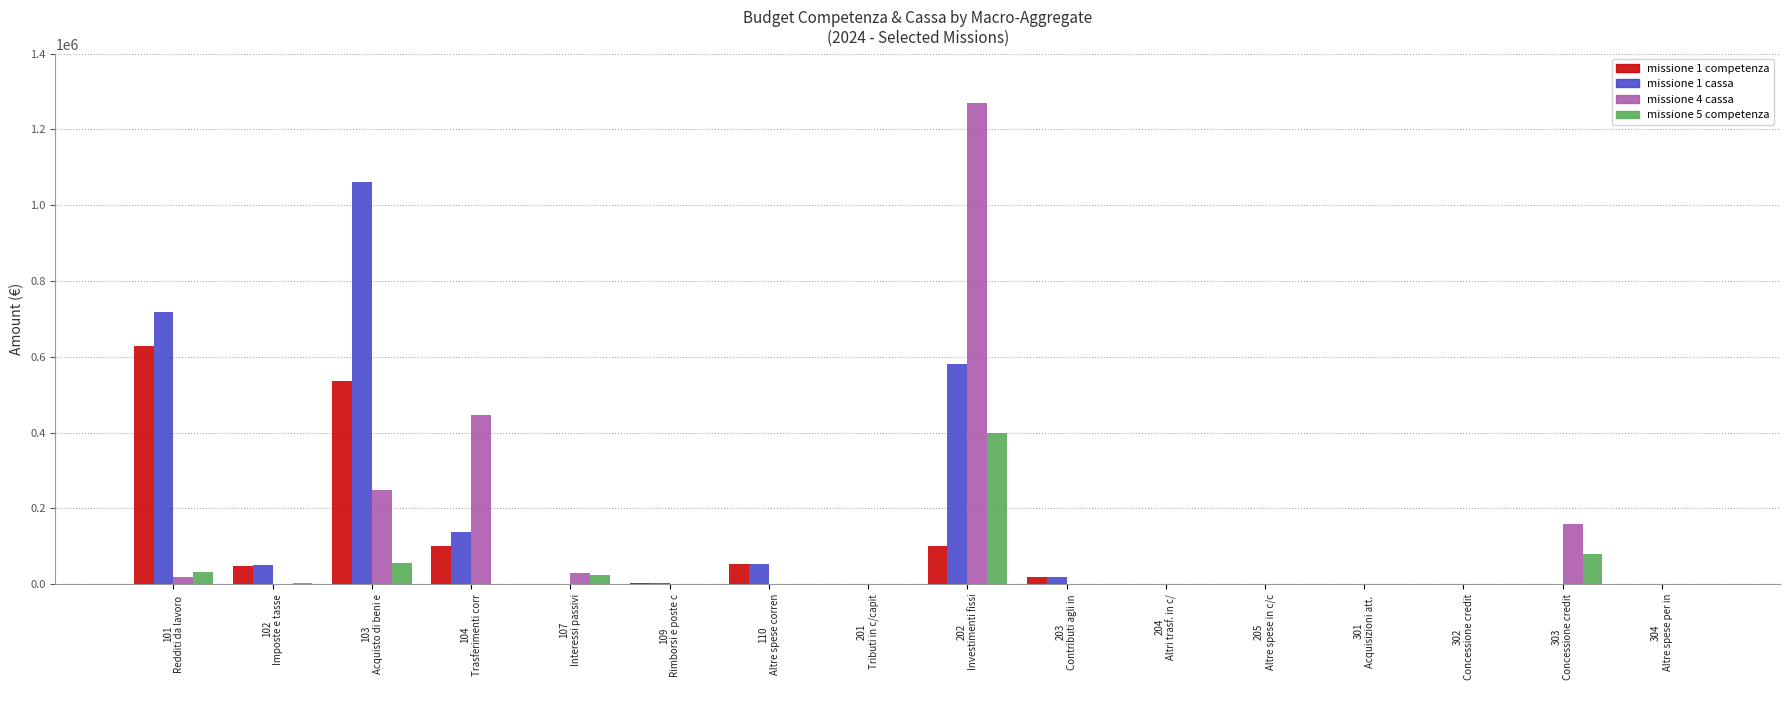

What is the sum of all missione 1 competenza values?

1490918.2